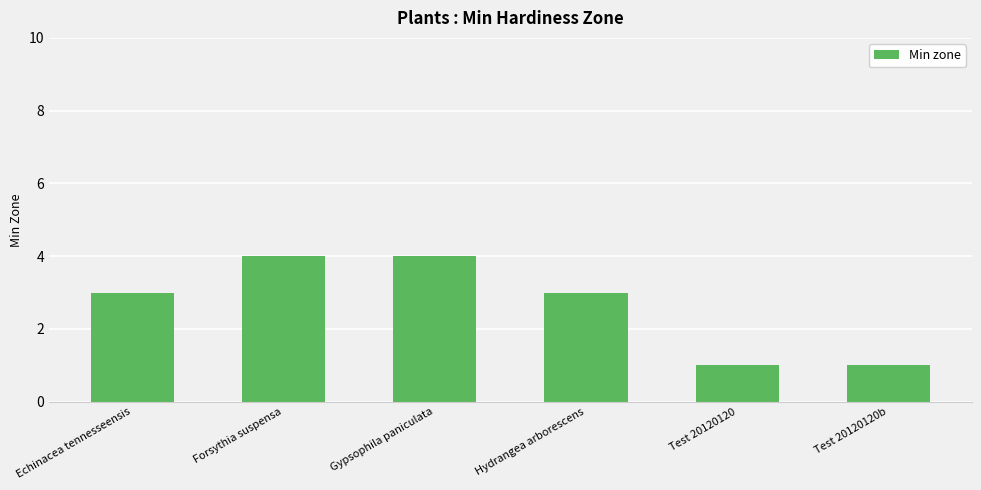

What is the maximum value shown in the chart?

4